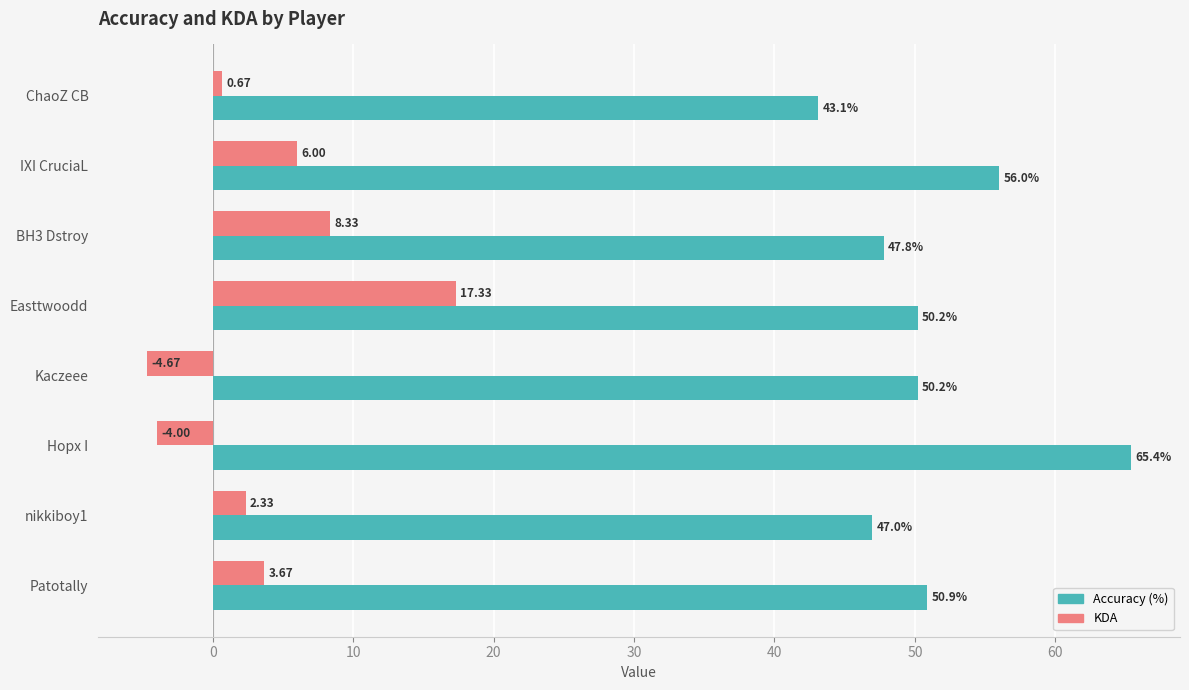

Which label corresponds to the smallest value in the chart?

Kaczeee